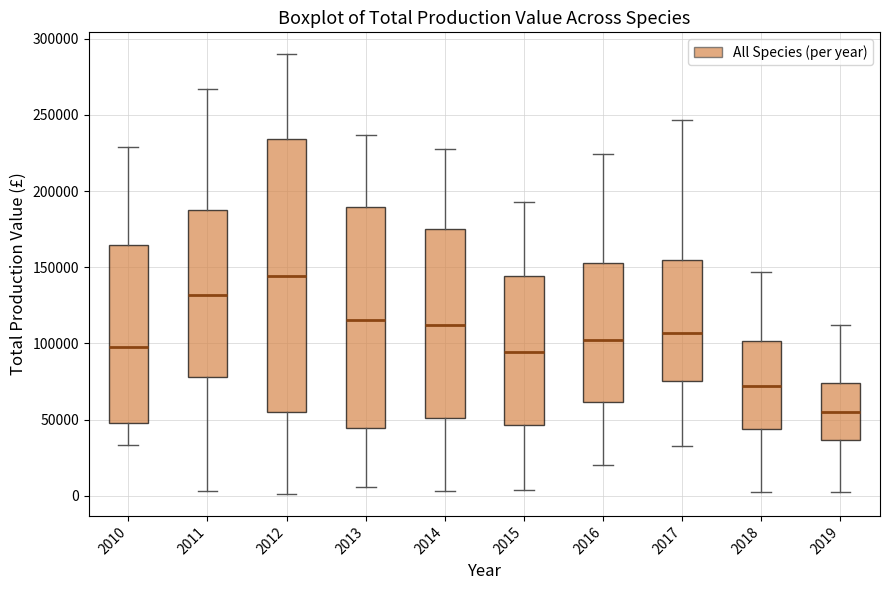

Reading left to right, transcribe this box plot: for each box, give where its median line is, the range the box spans, and where its two whiskers end, as read against the y-axis. The values are not printed on the chart, so give them approximately, as read against the axis.

2010: median 100000, box 50000 to 165000, whiskers 35000 to 230000
2011: median 130000, box 80000 to 185000, whiskers 5000 to 265000
2012: median 145000, box 55000 to 235000, whiskers 0 to 290000
2013: median 115000, box 45000 to 190000, whiskers 5000 to 235000
2014: median 110000, box 50000 to 175000, whiskers 5000 to 225000
2015: median 95000, box 45000 to 145000, whiskers 5000 to 195000
2016: median 100000, box 60000 to 155000, whiskers 20000 to 225000
2017: median 105000, box 75000 to 155000, whiskers 35000 to 245000
2018: median 70000, box 45000 to 100000, whiskers 0 to 145000
2019: median 55000, box 35000 to 75000, whiskers 0 to 110000